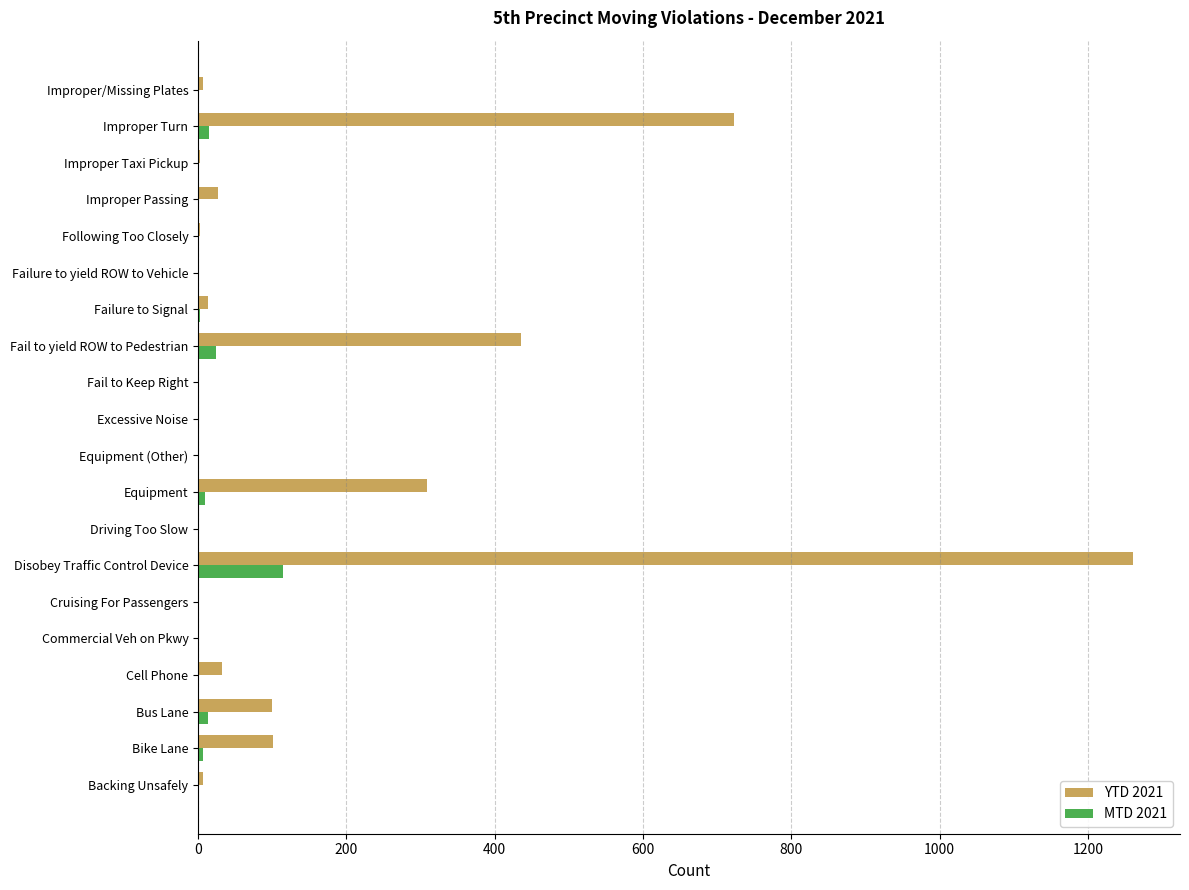

At which category is the sum across all series the highest?

Disobey Traffic Control Device